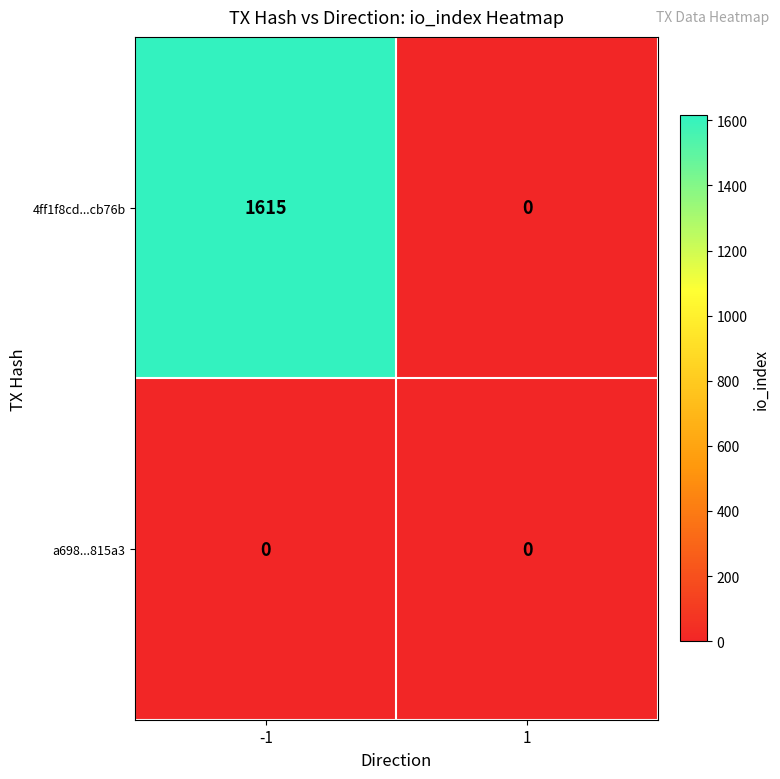

At which category is the sum across all series the highest?

-1